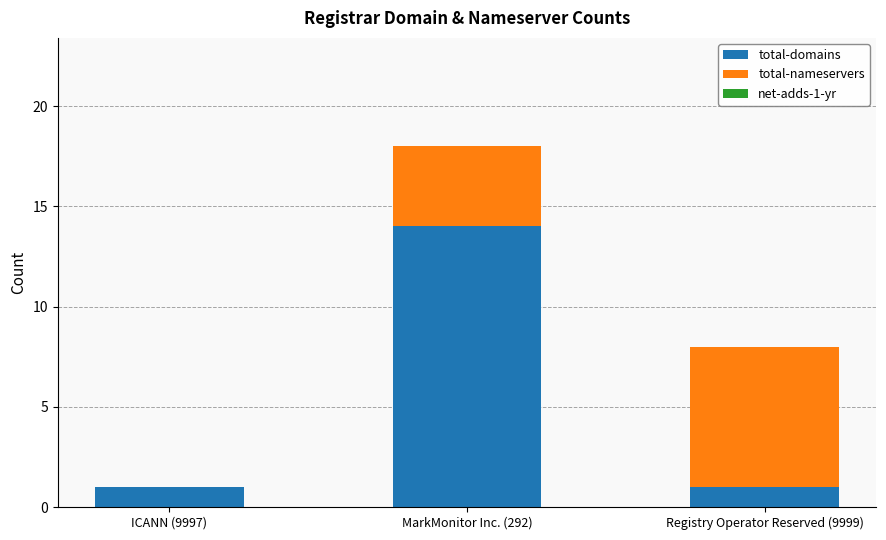

What is the maximum value for total-domains?

14